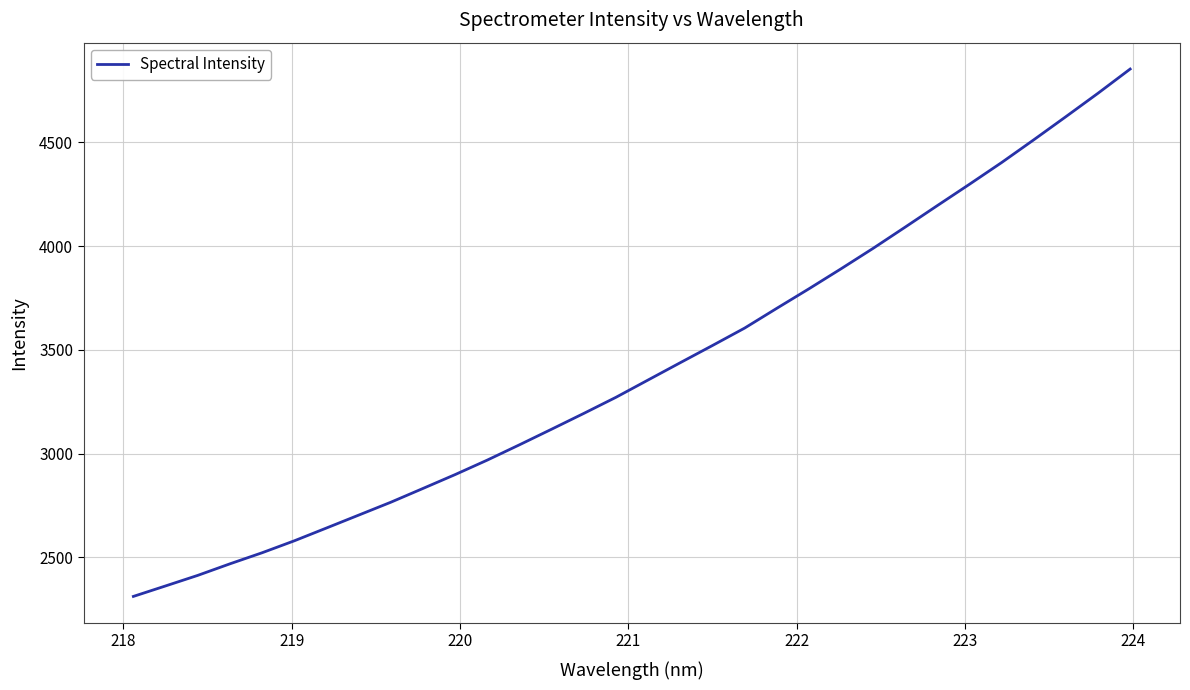

What is the difference between the maximum and minimum values?

2540.5